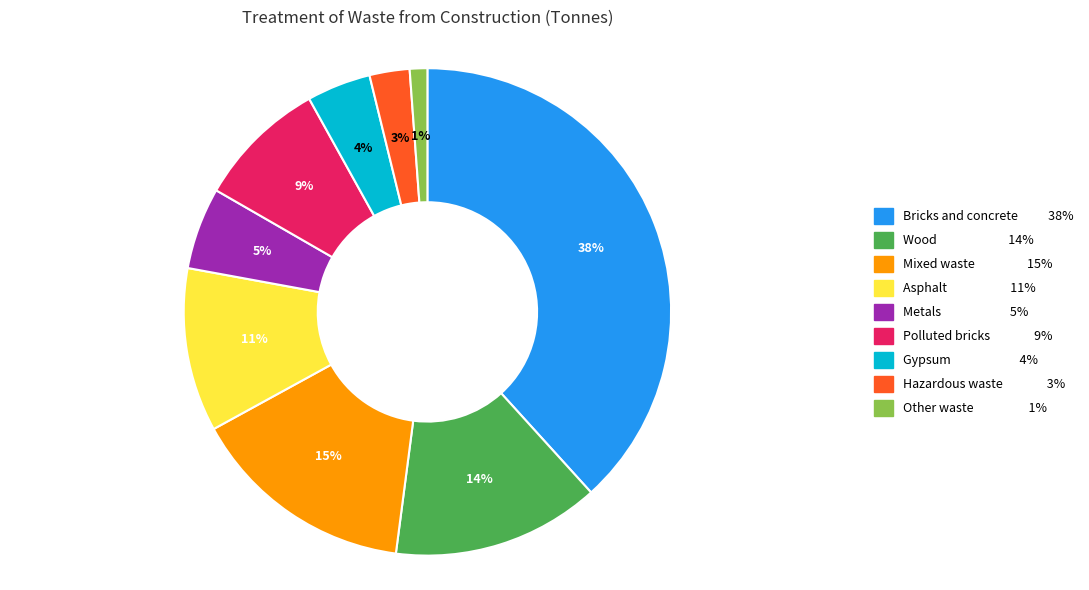

Is there a majority slice in this chart?

No